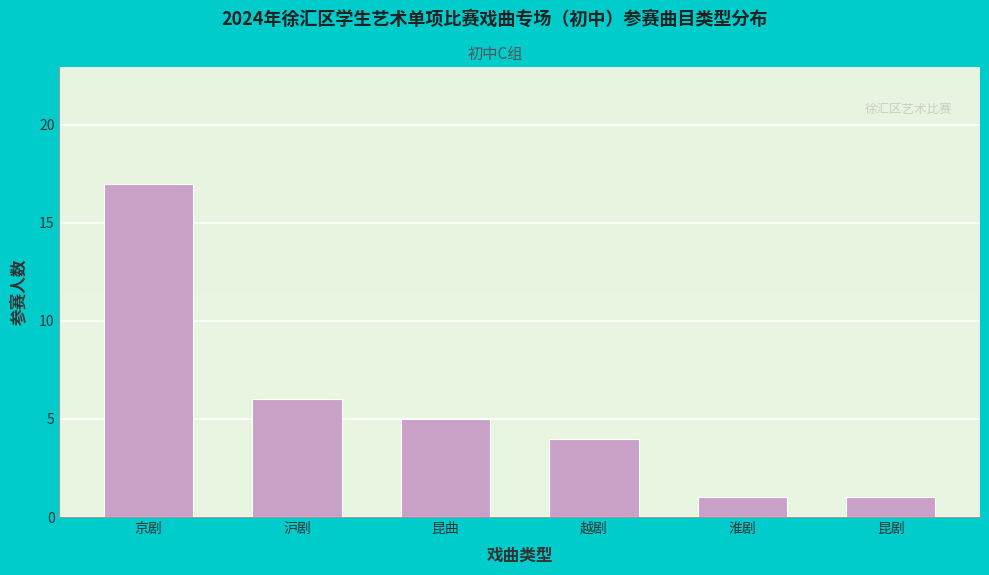

Reading right to left, what are all the values shown in this chart?

1	1	4	5	6	17